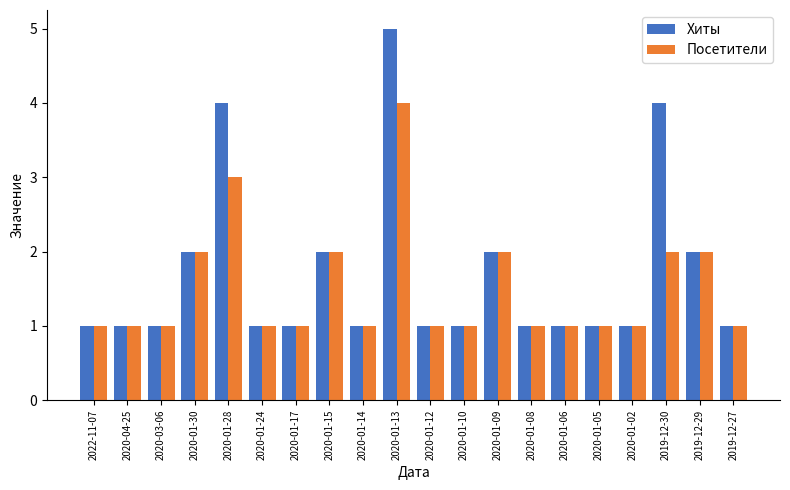

Which series has the largest total across all categories?

Хиты